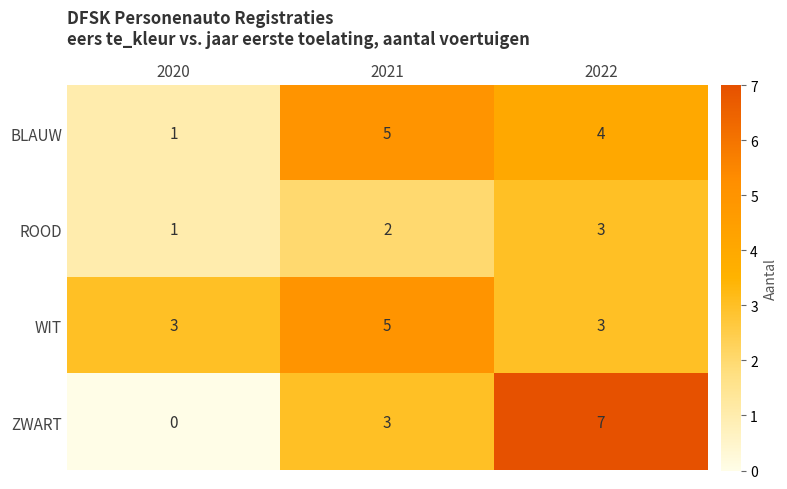

What is the spread (max minus min) of values at 2022?

4